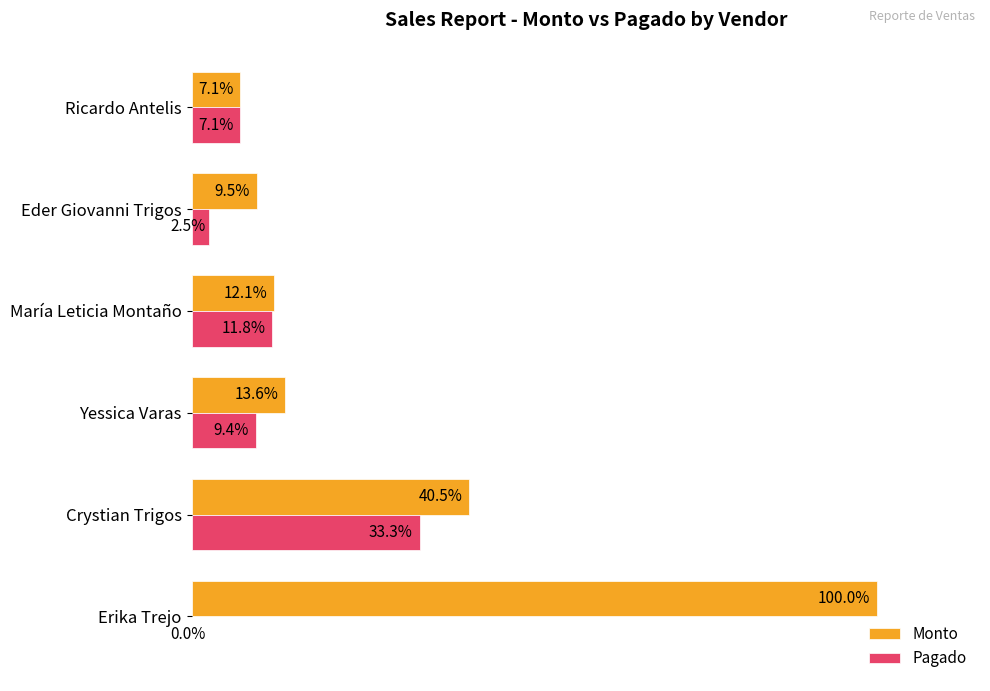

Which series changed the most between Erika Trejo and Crystian Trigos?

Monto